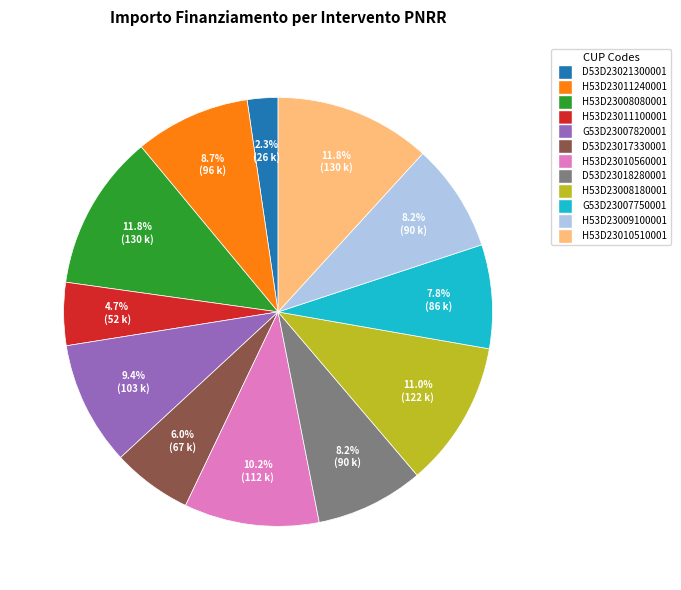

Is there a majority slice in this chart?

No